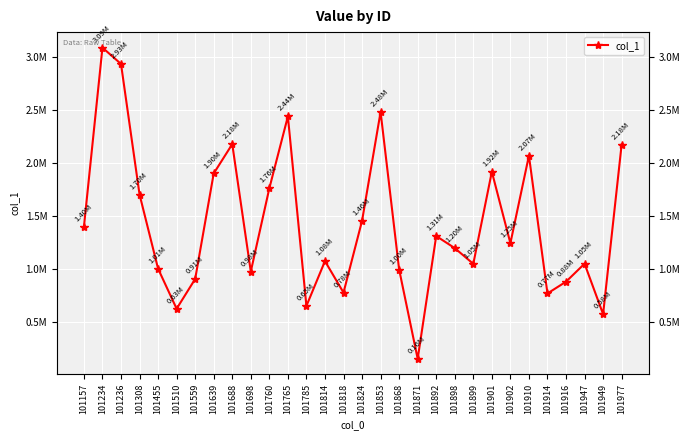

The chart shows a value of 267180.0 at 101818. True or false?

False